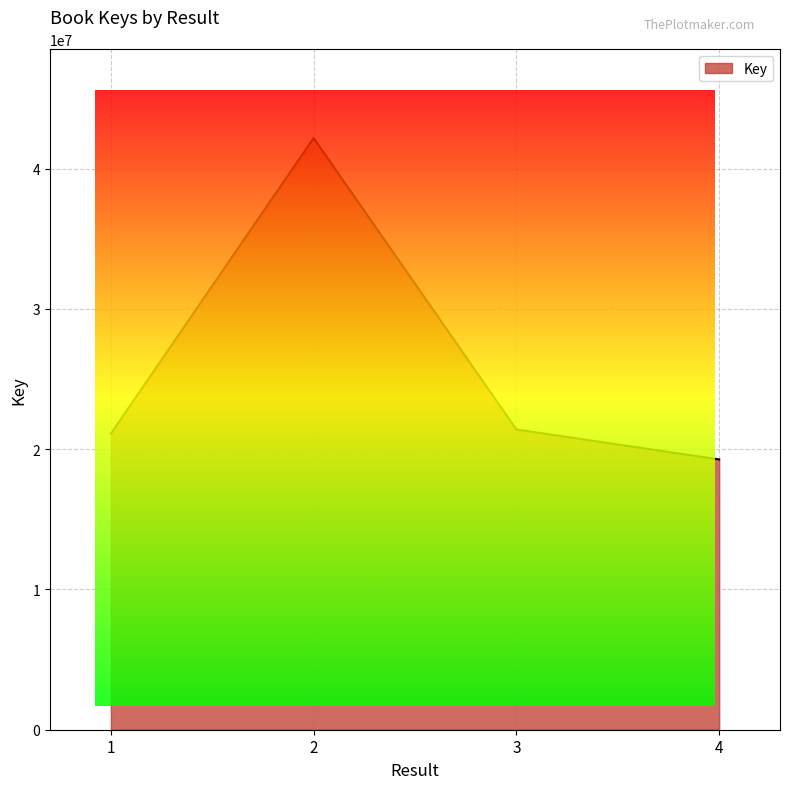

What is the difference between the values at 4 and 2?

22912683